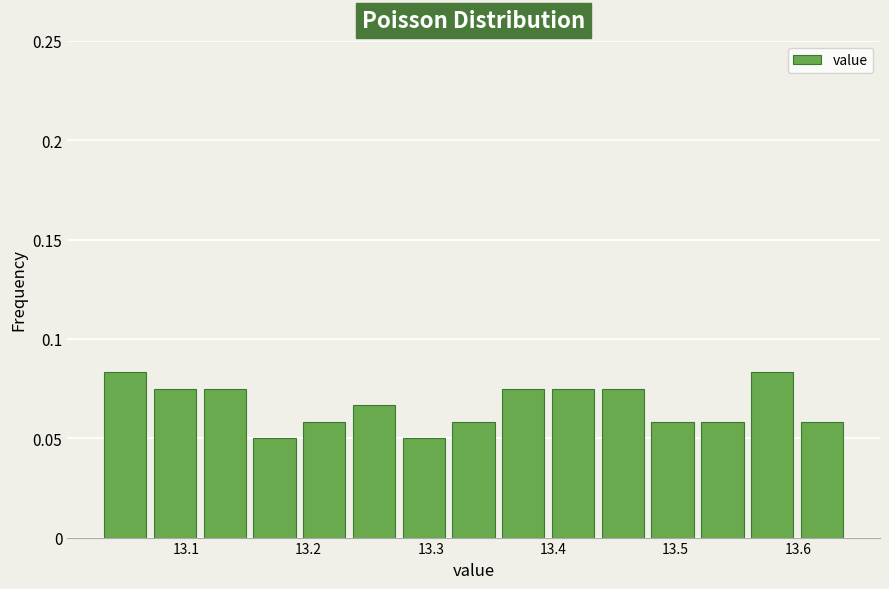

How tall is the bar that spans 13.52 to 13.56 on the x-axis? Neither the bar edges nor the heights are printed on the chart, so give them approximately, as read against the axes.

0.060